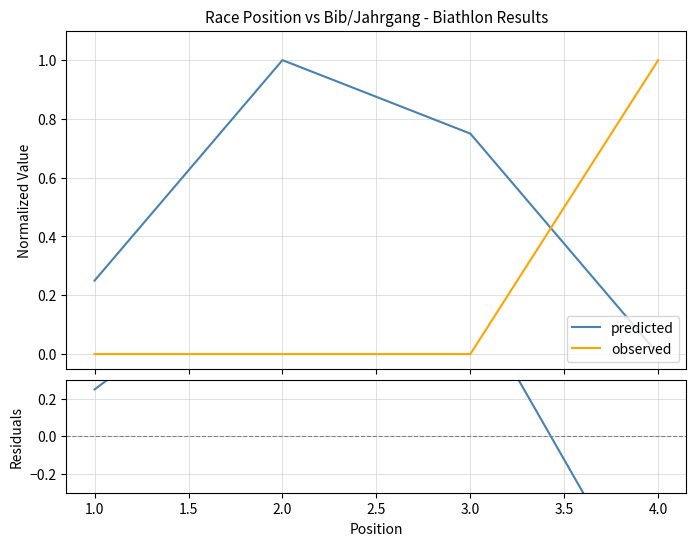

How many times do observed and predicted cross each other?

1